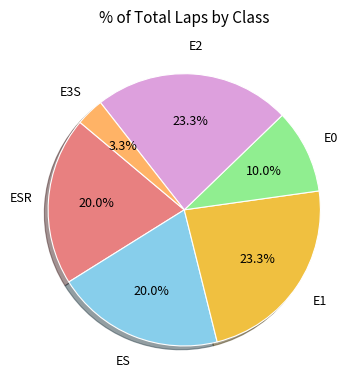

Is there a majority slice in this chart?

No